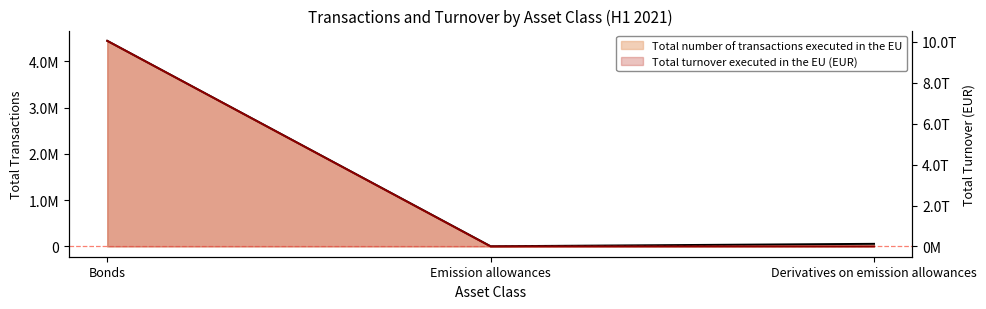

List the labels in order of Total turnover executed in the EU value, smallest first.

Emission allowances, Derivatives on emission allowances, Bonds